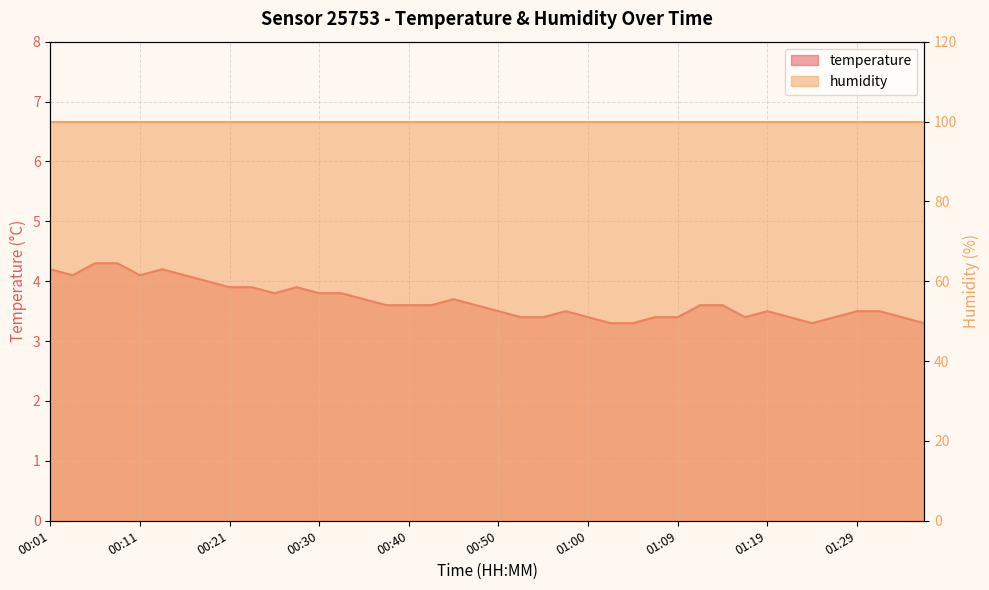

True or false: the data shows 3.5 at 00:57.

True